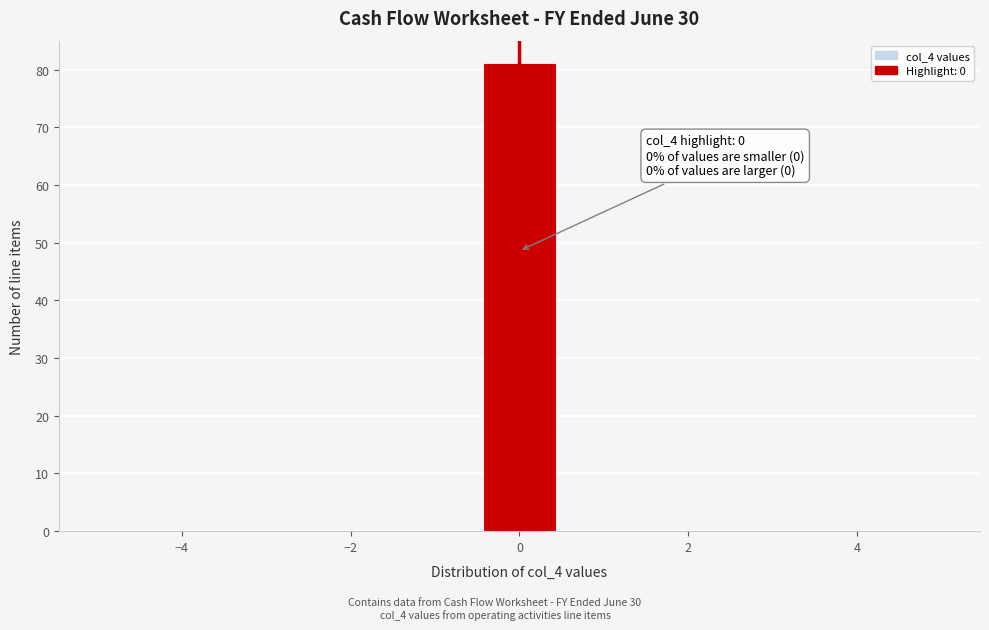

Which range on the x-axis has the tallest bar?

-0.4 to 0.4